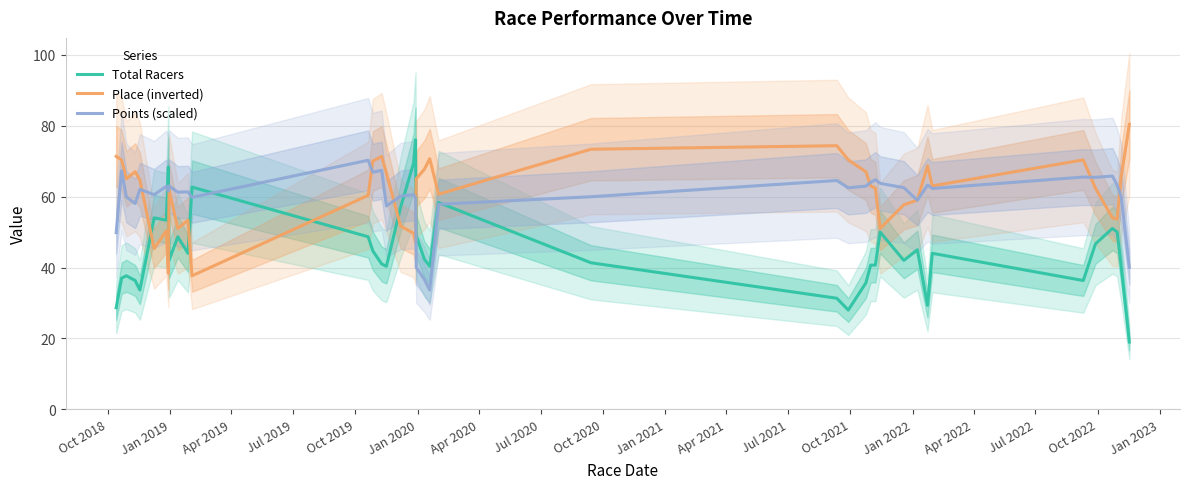

What is the minimum value for Place (inverted)?

37.7